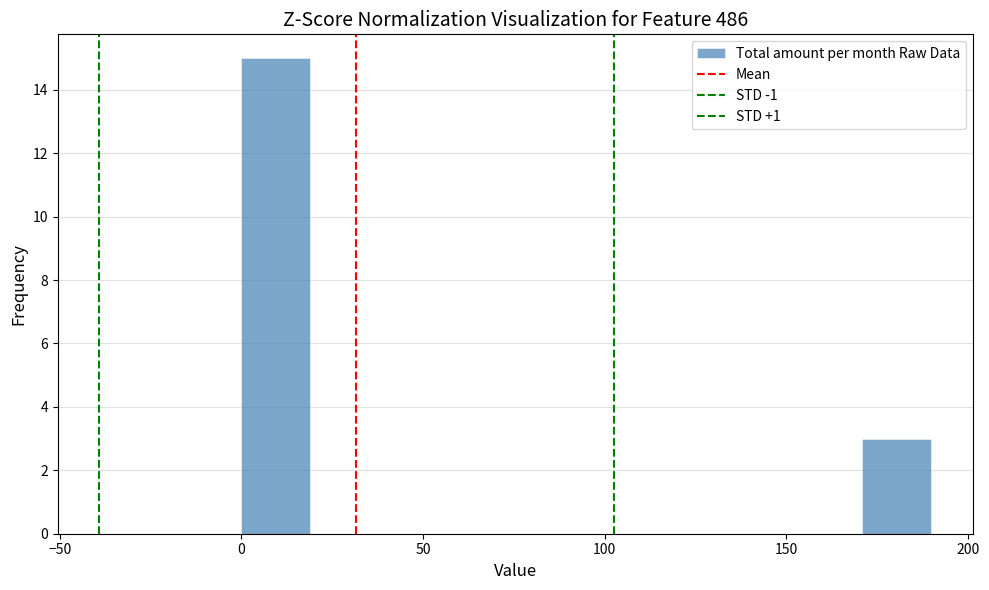

Read against the x-axis, roughly where is the centre of the tallest bar?

10